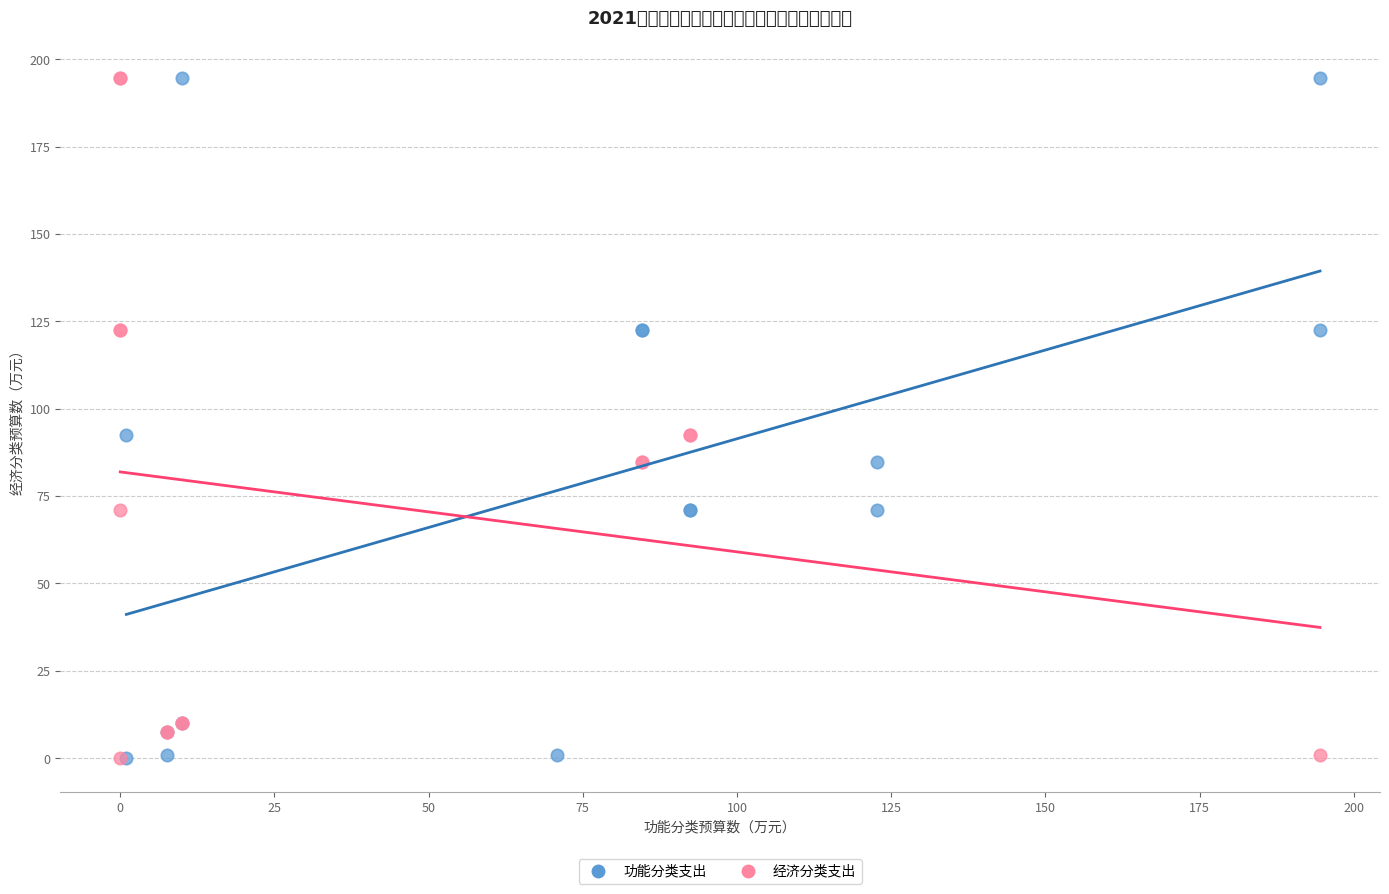

What are all the series names shown in the legend?

功能分类支出, 经济分类支出